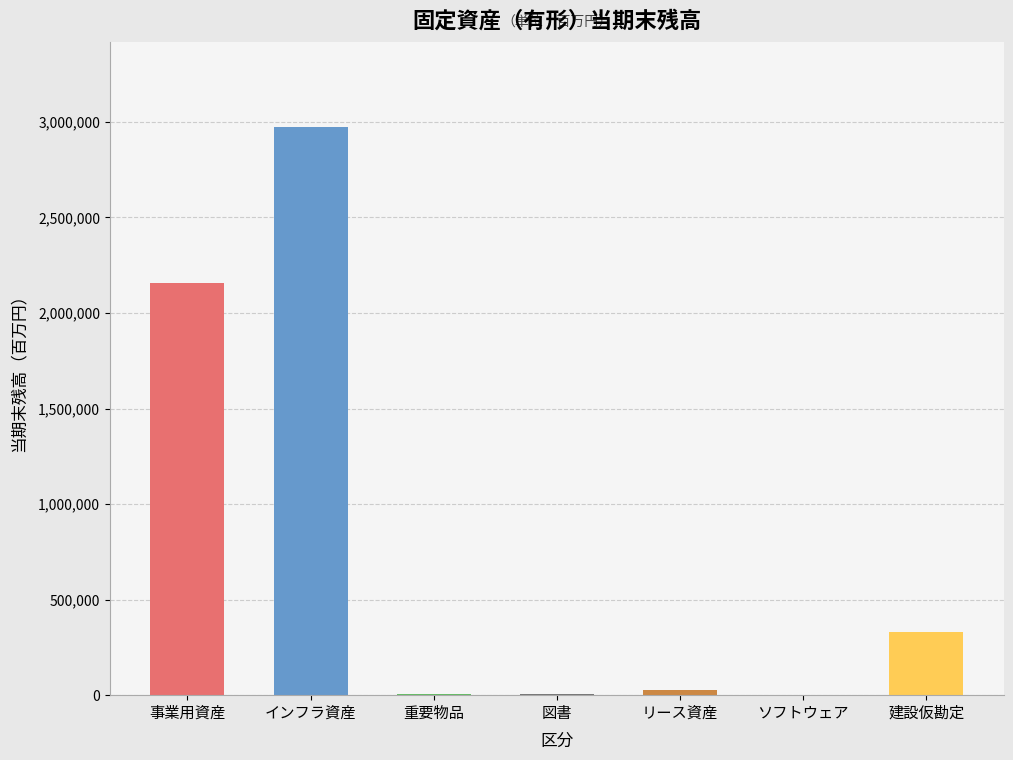

Which category has the highest value across all series?

インフラ資産